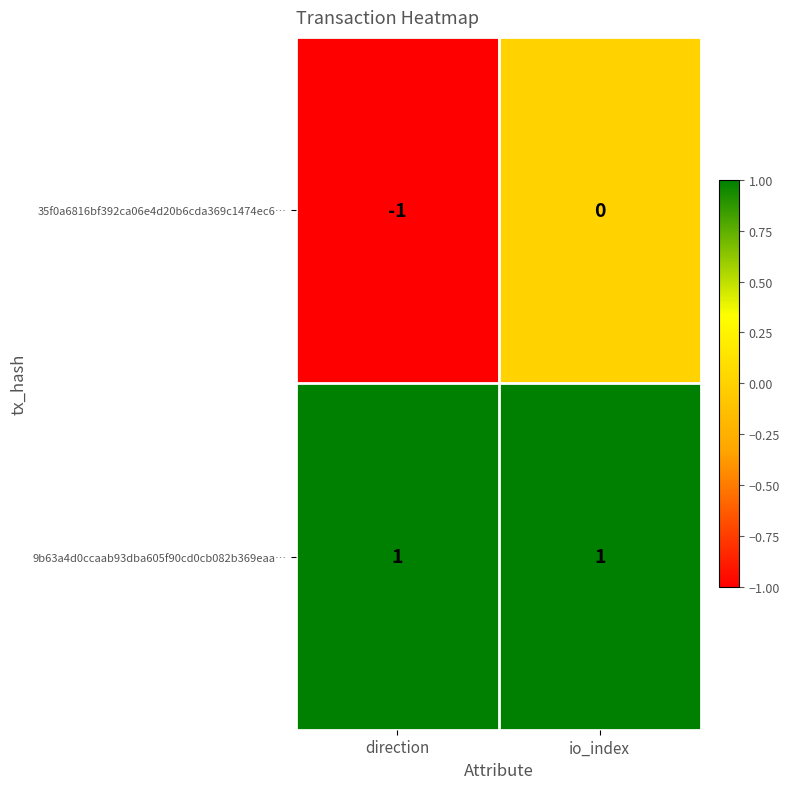

At which label does 35f0a6816bf392ca06e4d20b6cda369c1474ec6… reach its peak?

io_index